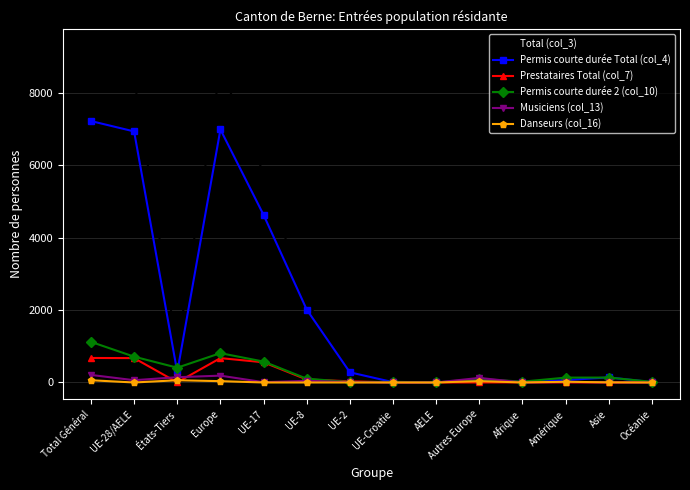

How many data points does each series have?

14